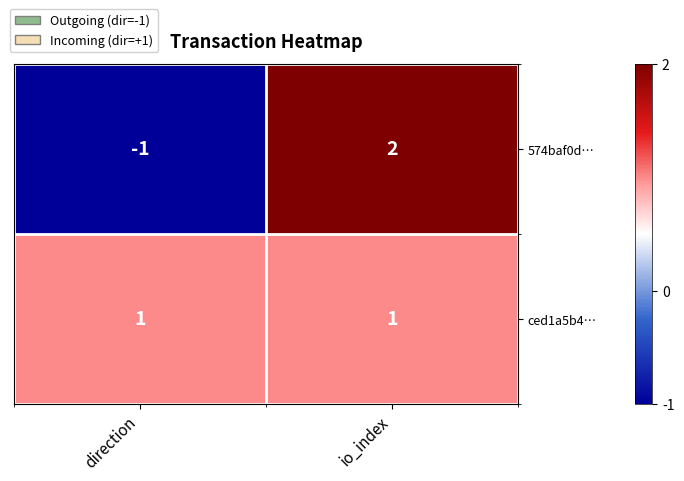

What is the spread (max minus min) of values at direction?

2